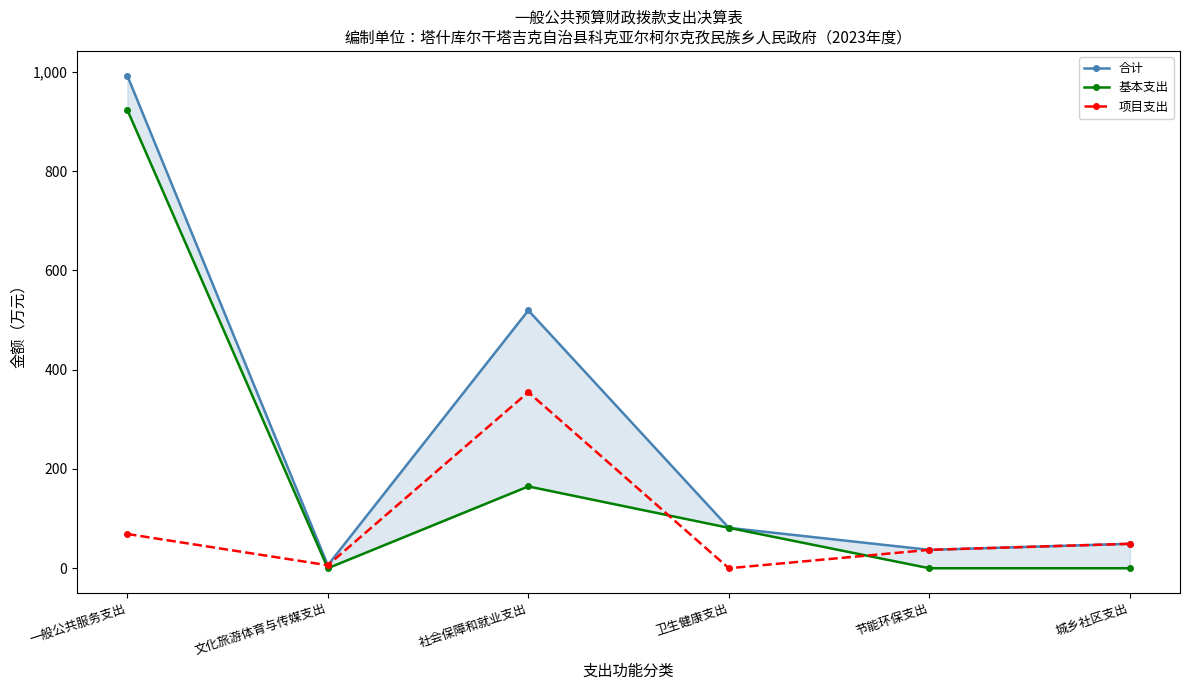

Reading left to right, what are all the values shown in this chart?

合计: 992.6	6.0	519.5	81.4	37.1	49.2
基本支出: 923.5	0.0	164.8	81.4	0.0	0.0
项目支出: 69.0	6.0	354.7	0.0	37.1	49.2